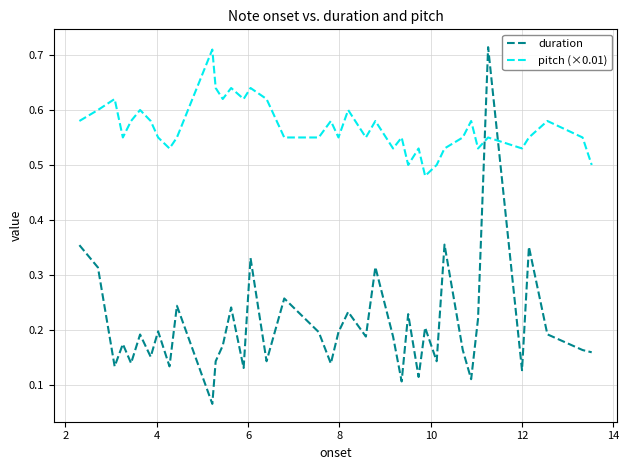

Which series ends up on top after the final intersection of duration and pitch (×0.01)?

pitch (×0.01)